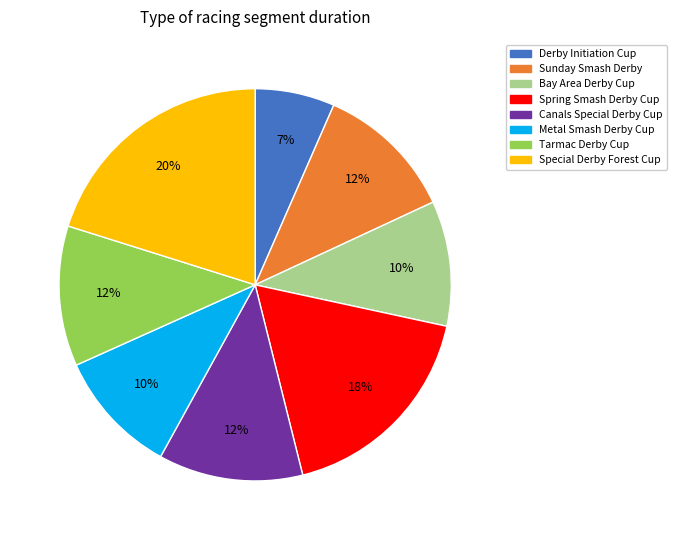

What is the ratio of the value at Spring Smash Derby Cup to the value at Sunday Smash Derby?

1.5